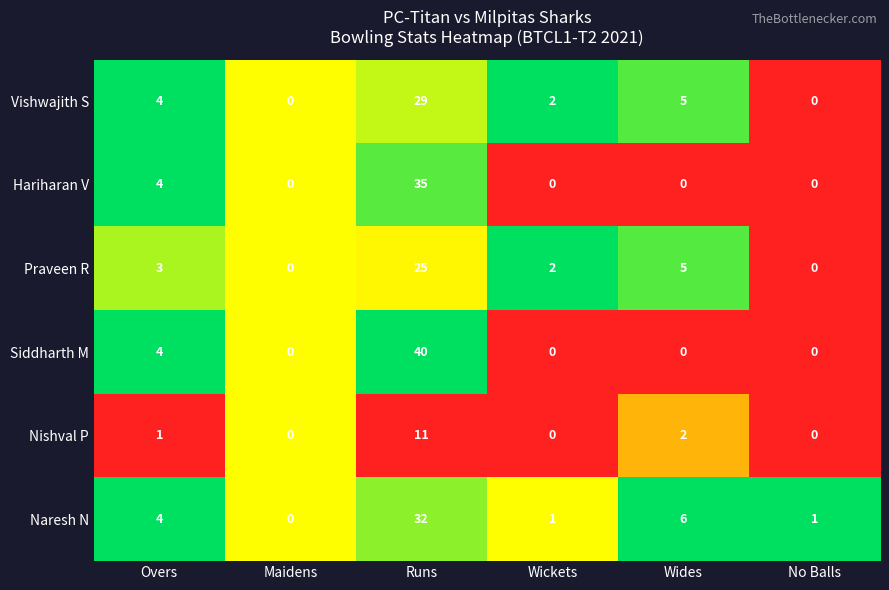

Count the number of data series in this chart.

6